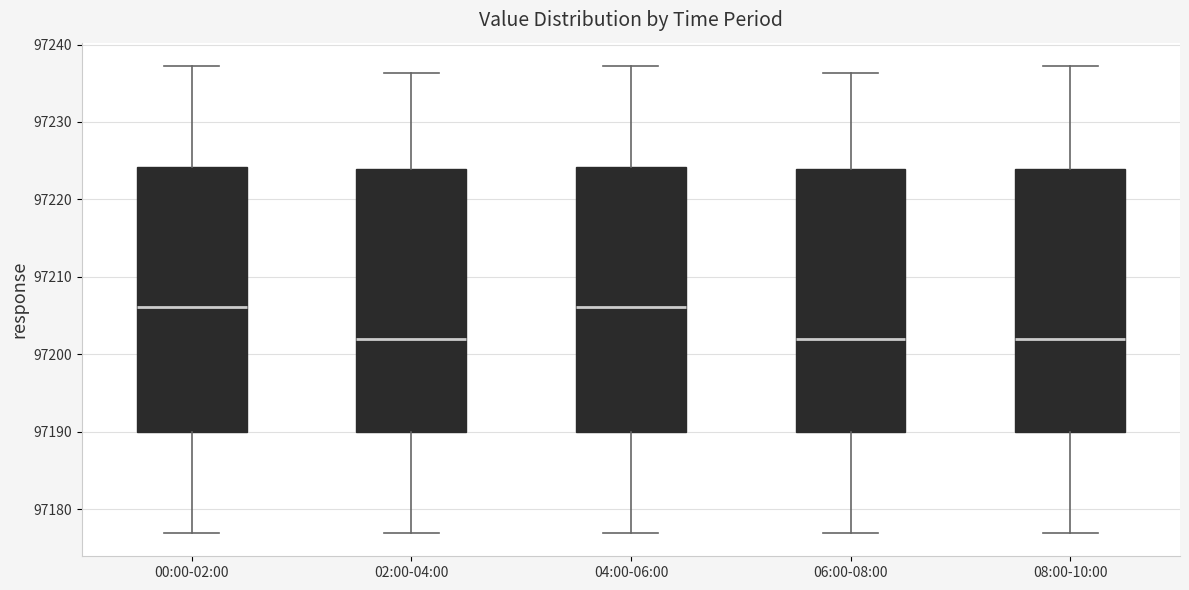

Reading left to right, transcribe this box plot: for each box, give where its median line is, the range the box spans, and where its two whiskers end, as read against the y-axis. The values are not printed on the chart, so give them approximately, as read against the axis.

00:00-02:00: median 97206, box 97190 to 97224, whiskers 97177 to 97237
02:00-04:00: median 97202, box 97190 to 97224, whiskers 97177 to 97236
04:00-06:00: median 97206, box 97190 to 97224, whiskers 97177 to 97237
06:00-08:00: median 97202, box 97190 to 97224, whiskers 97177 to 97236
08:00-10:00: median 97202, box 97190 to 97224, whiskers 97177 to 97237